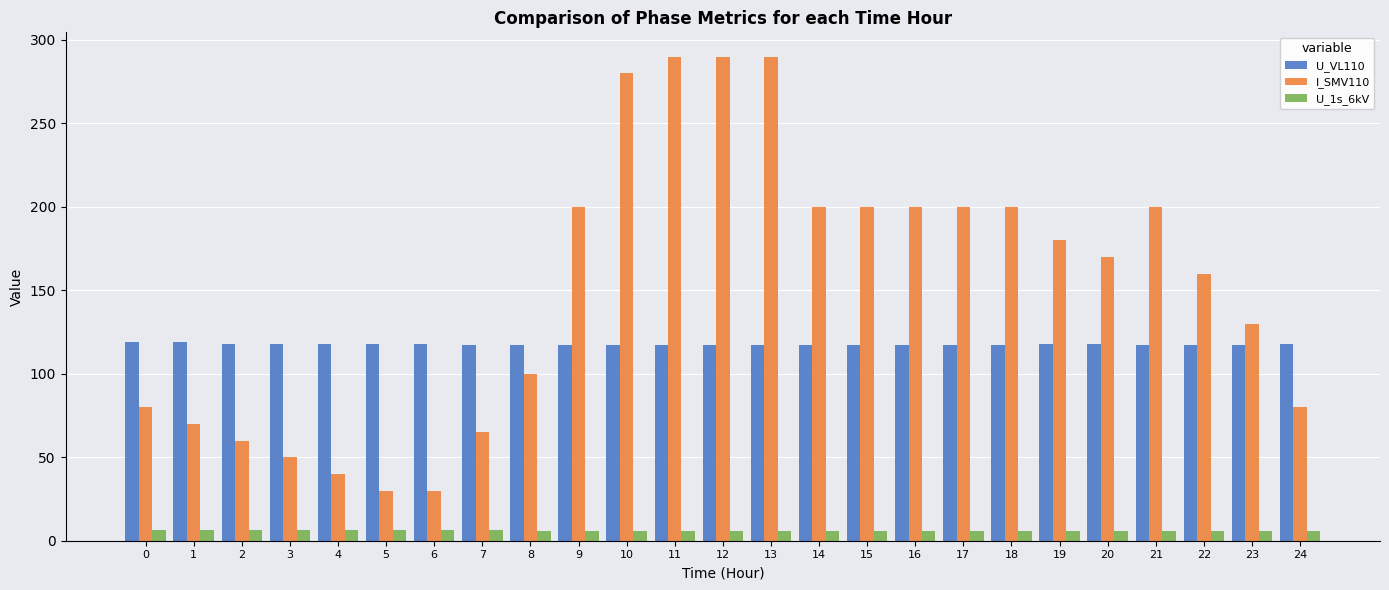

Count the number of categories in the chart.

25